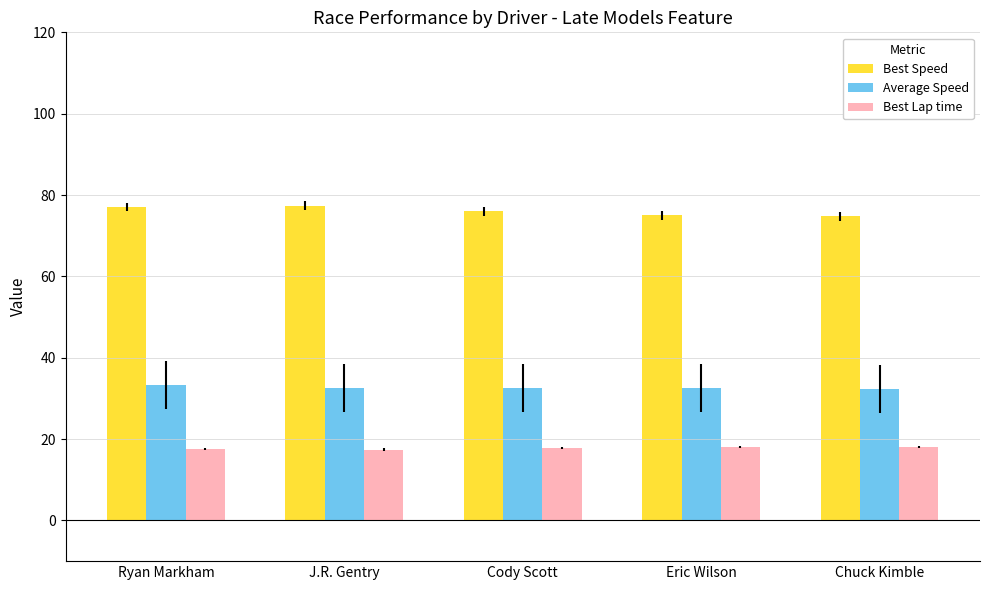

Rank the series at Cody Scott from highest to lowest value.

Best Speed, Average Speed, Best Lap time